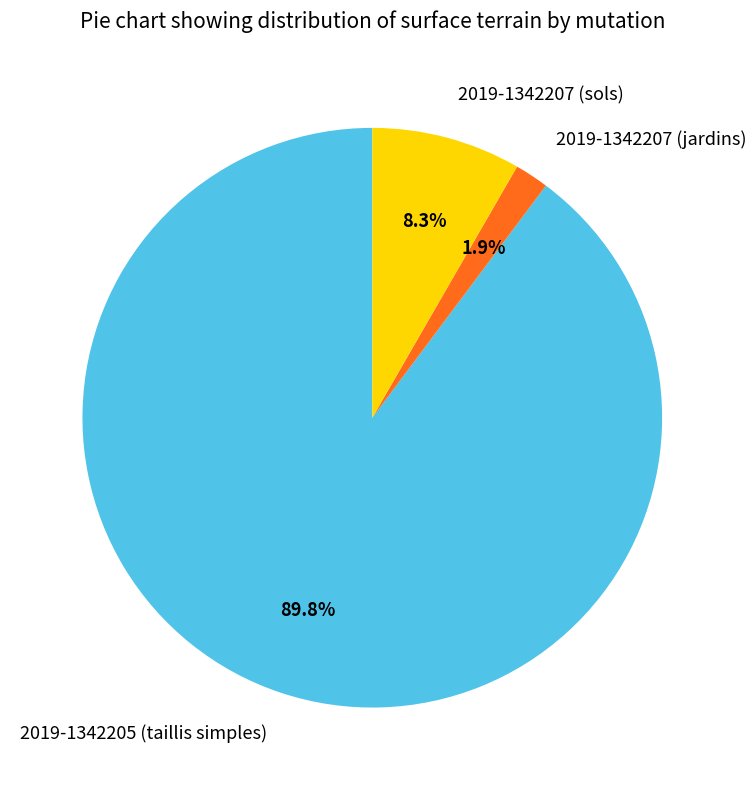

Count the number of slices in the pie.

3